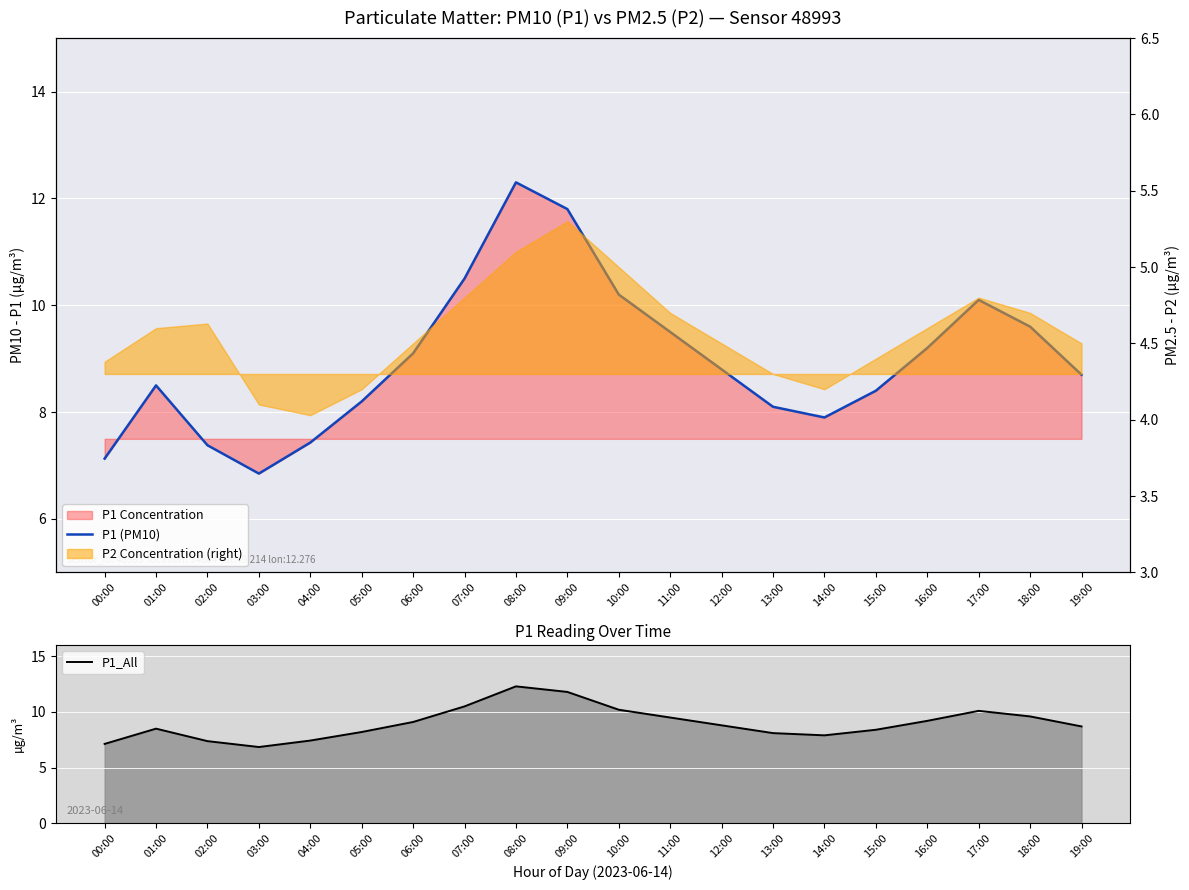

What is the difference between the maximum and minimum values in the P1 (PM10) series?

5.5